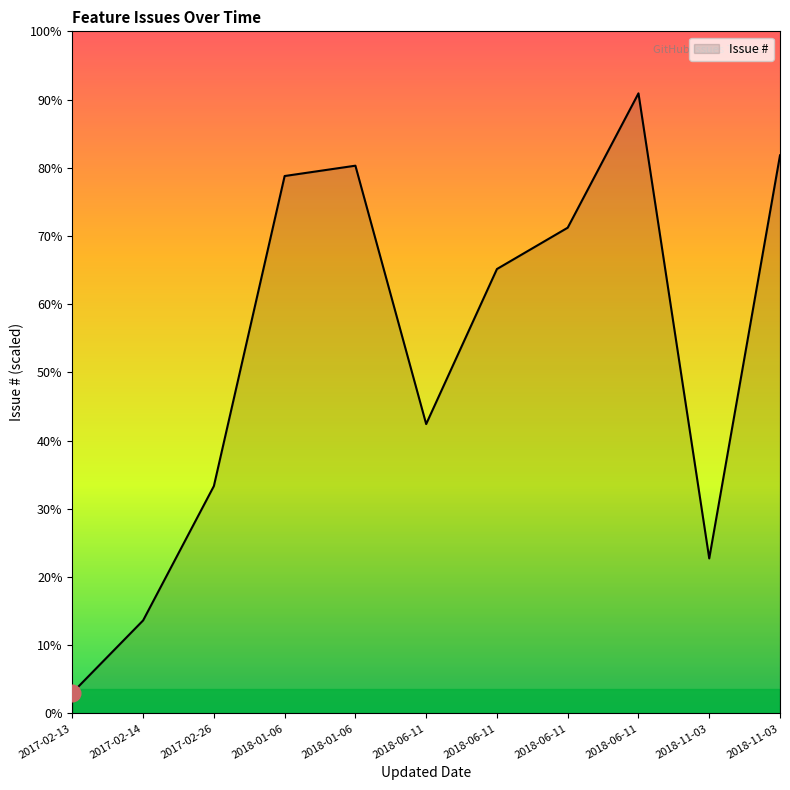

Which has a higher value, 2017-02-14 or 2018-11-03?

2018-11-03